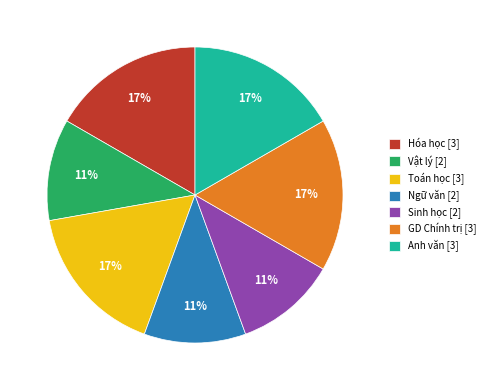

To the nearest percent, what portion does Toán học represent?

17%